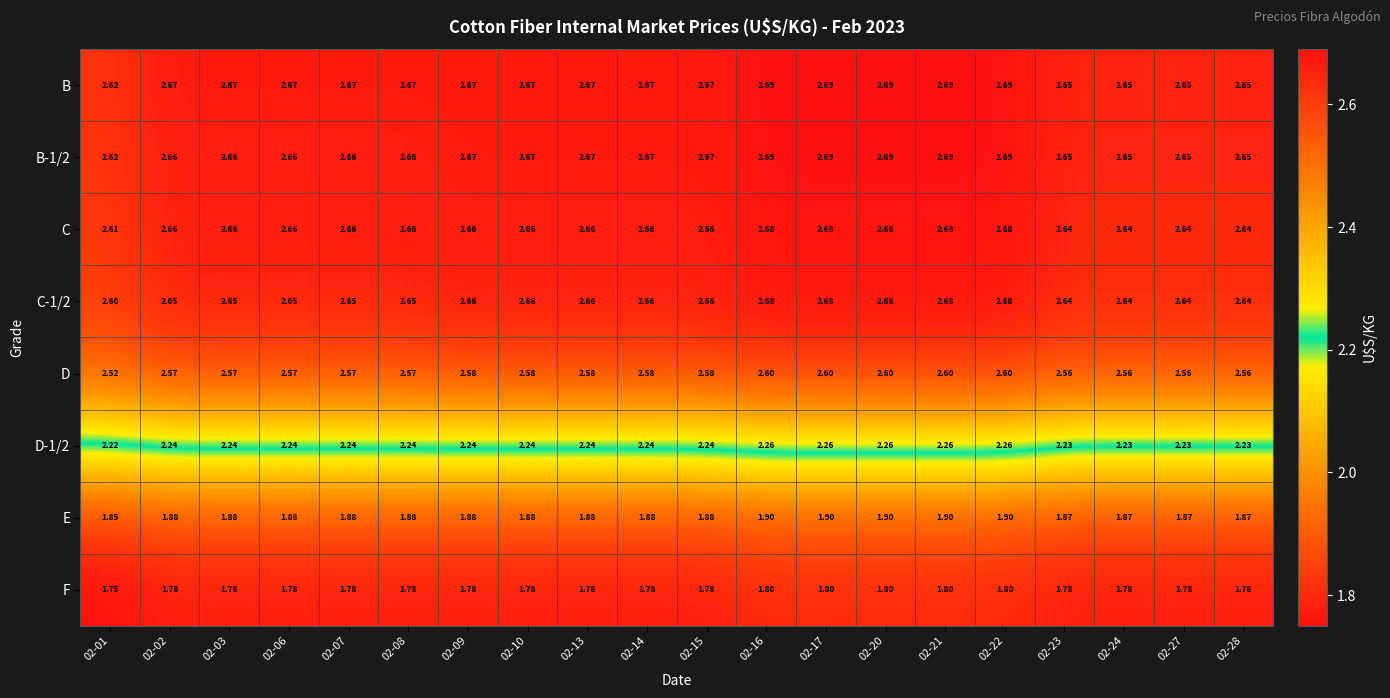

Which series has the largest total across all categories?

B